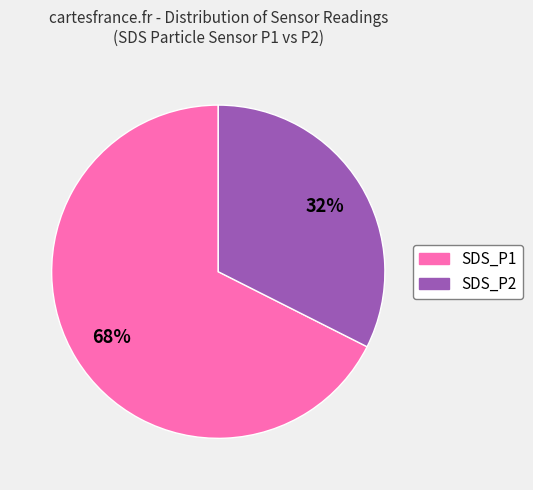

To the nearest percent, what is the combined percentage of SDS_P1 and SDS_P2?

100%